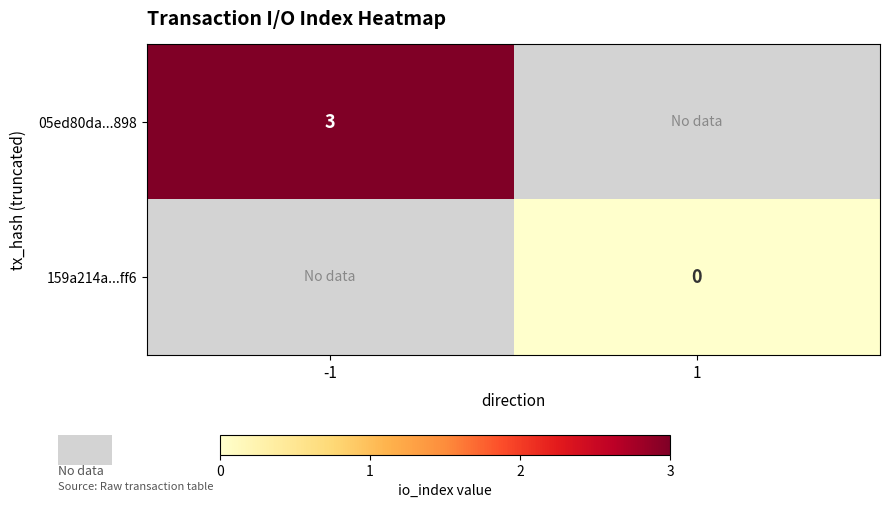

Is it true that 05ed80da...898 equals 3 at -1?

True